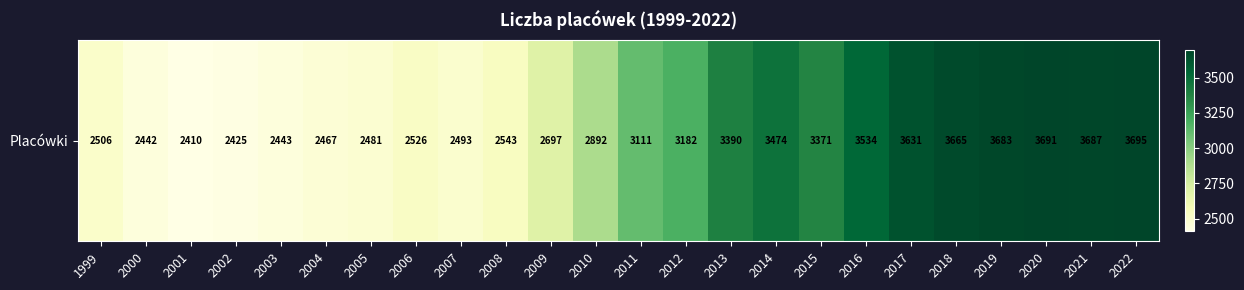

Between 2007 and 2003, which is larger?

2007